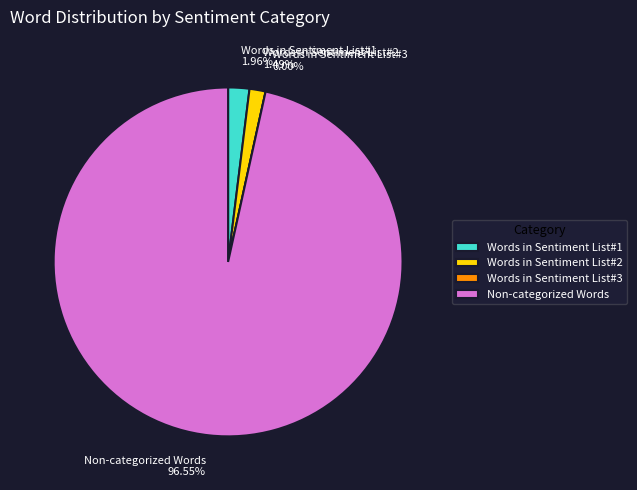

Which slice is the largest?

Non-categorized Words